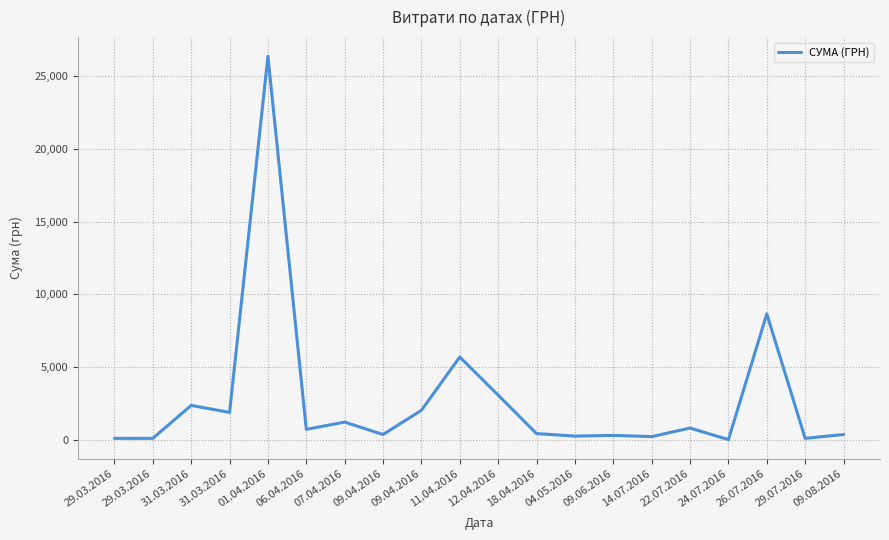

Is this an area chart (filled region under the line)?

No